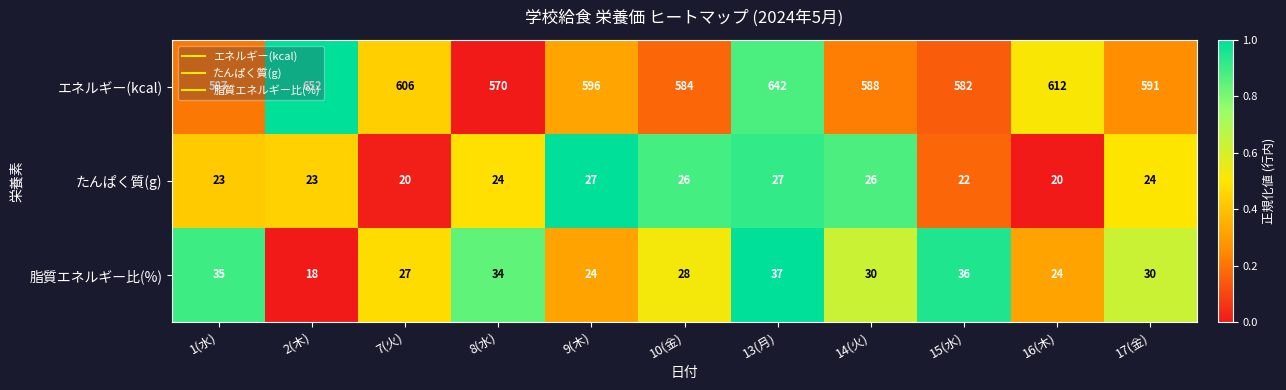

At how many categories does at least one series exceed 162?

11